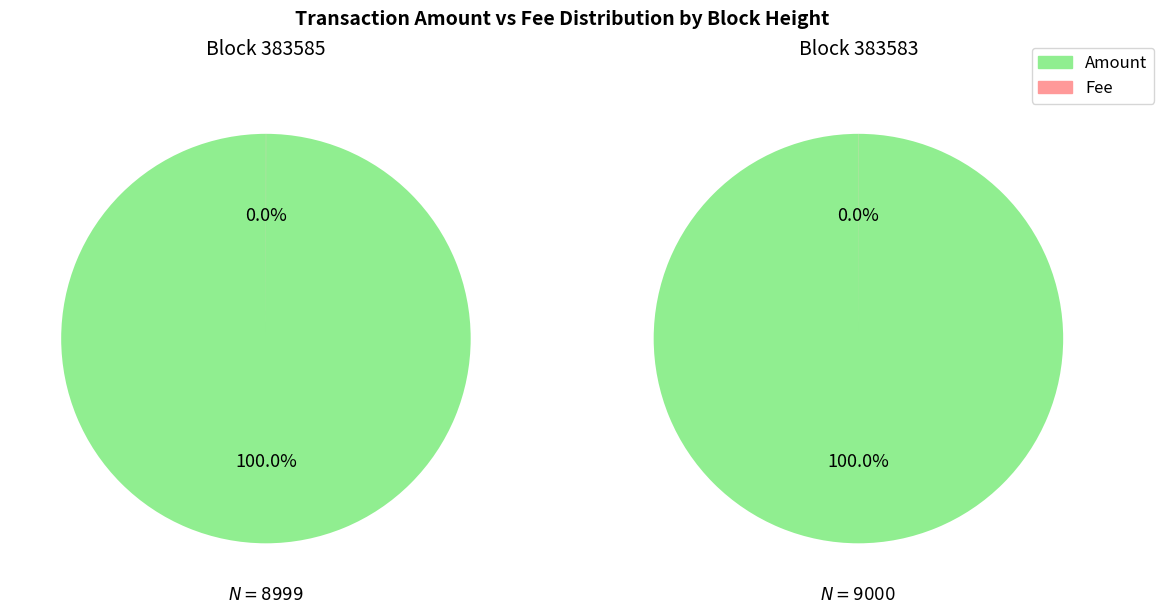

What percentage do 383585 and 383583 together represent?

100.0%